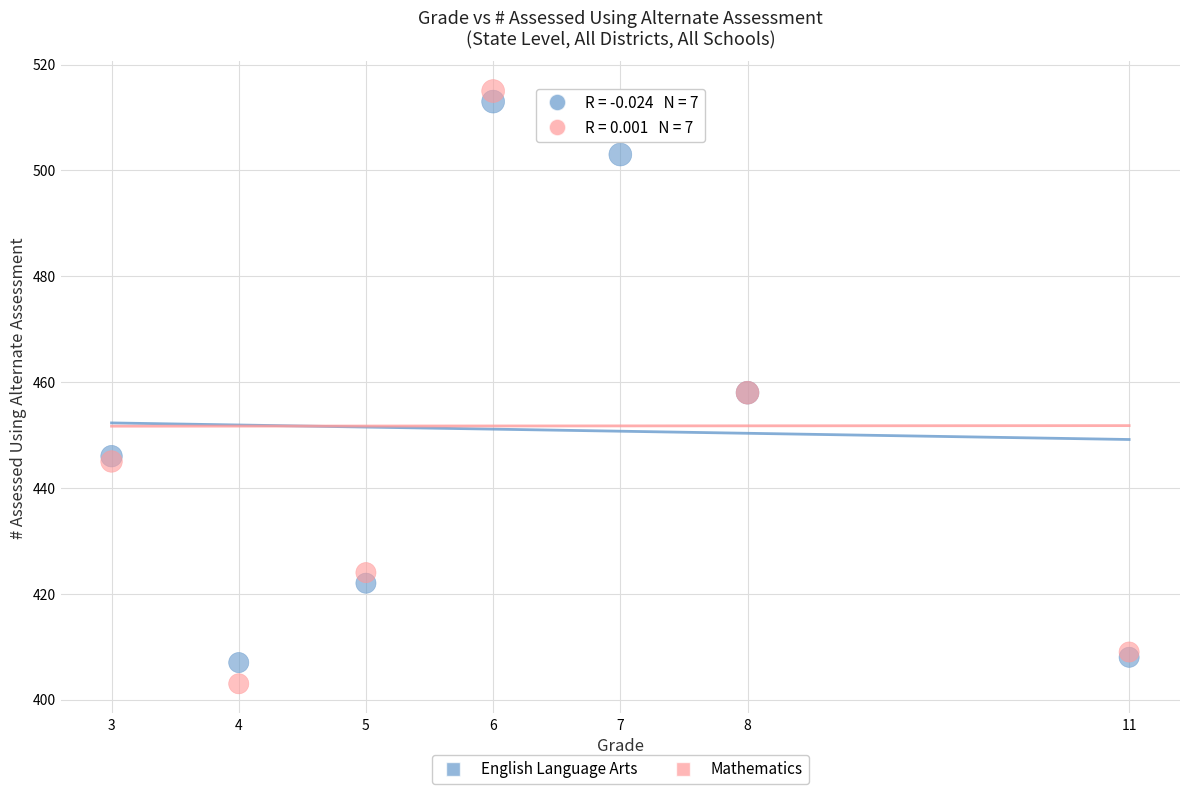

Which series has the widest spread of Y values?

Mathematics